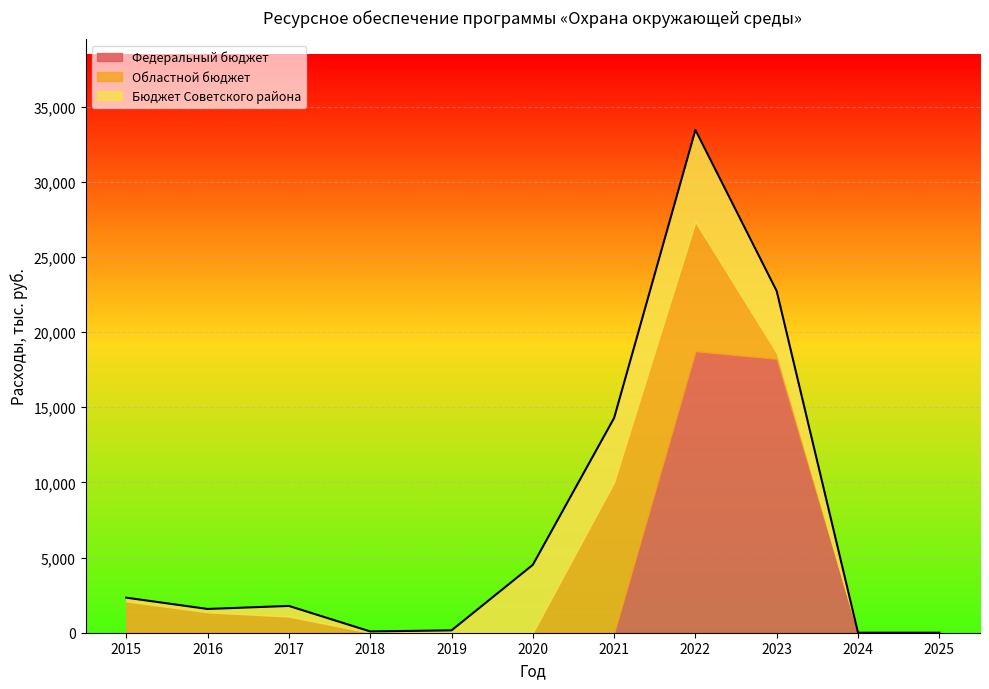

Between which two adjacent categories do Федеральный бюджет and Областной бюджет first intersect?

2021 and 2022